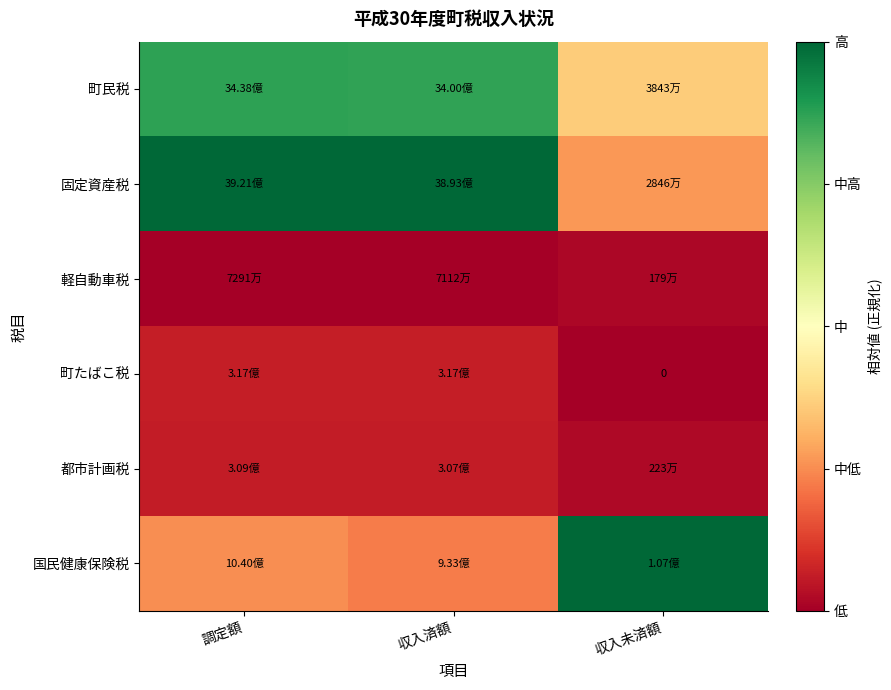

What is the difference between the second highest and minimum values in the 町たばこ税 series?

0.1